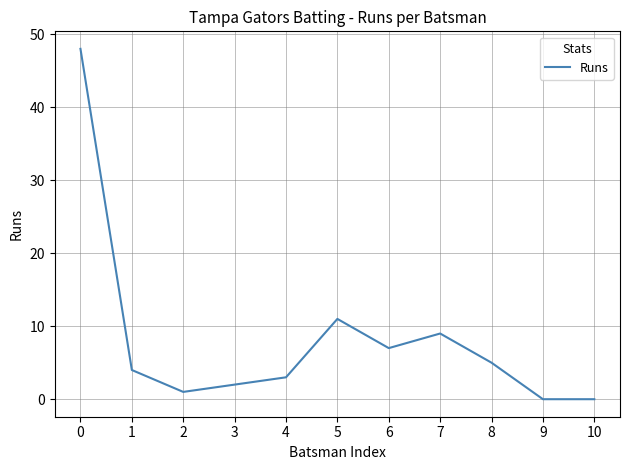

What is the change in value from 2 to 3?

+1